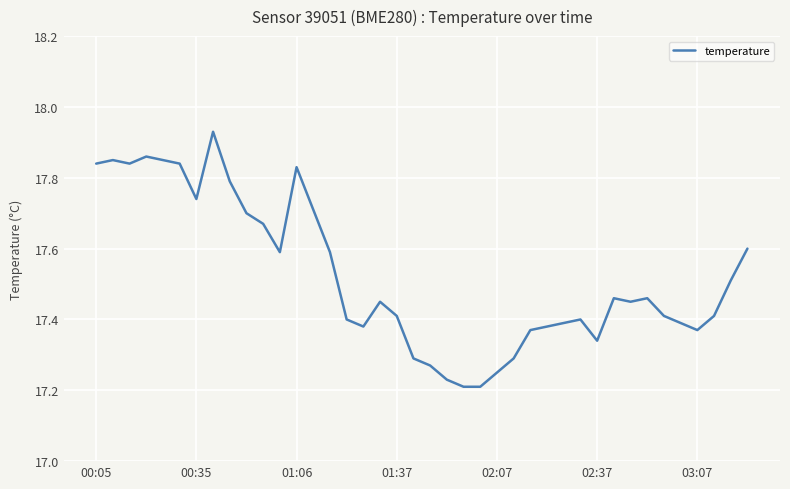

True or false: there are more than 0 points higher than both neighbors.

True